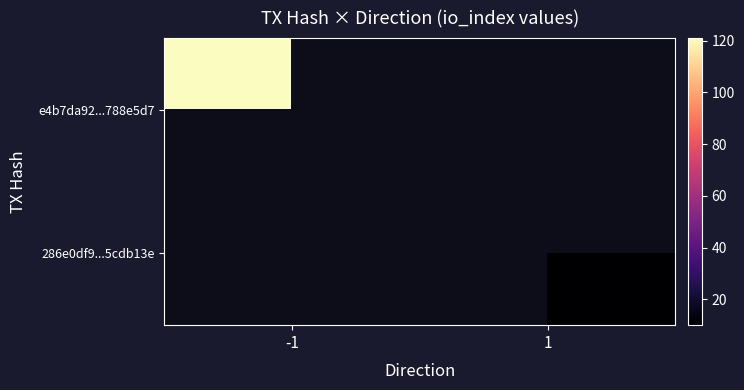

Where is e4b7da92...788e5d7 nearest to the value 121?

-1